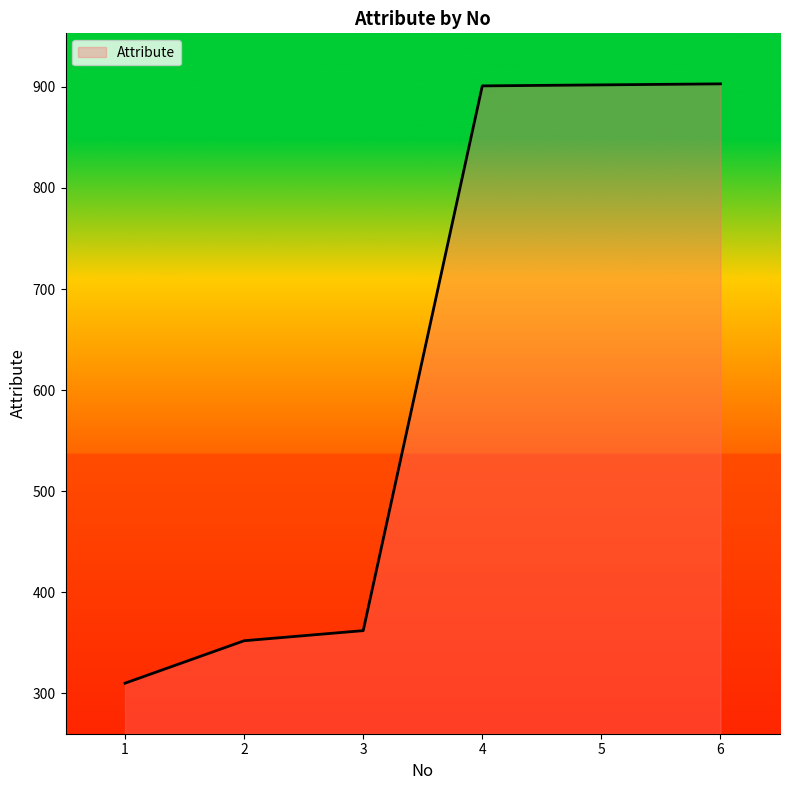

How many distinct data groups are displayed?

1